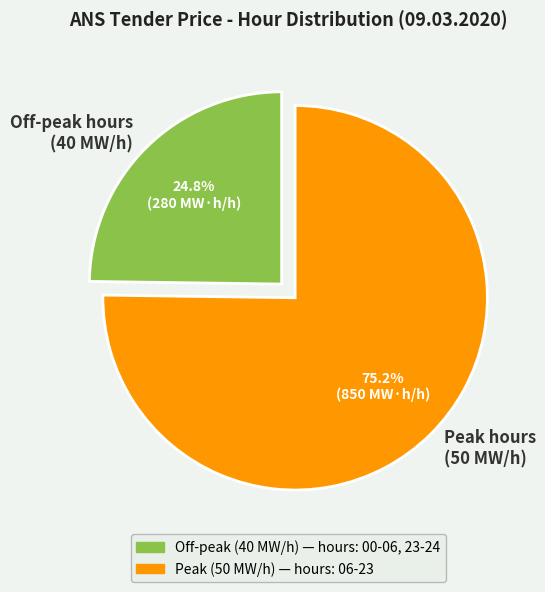

Count the number of slices in the pie.

2